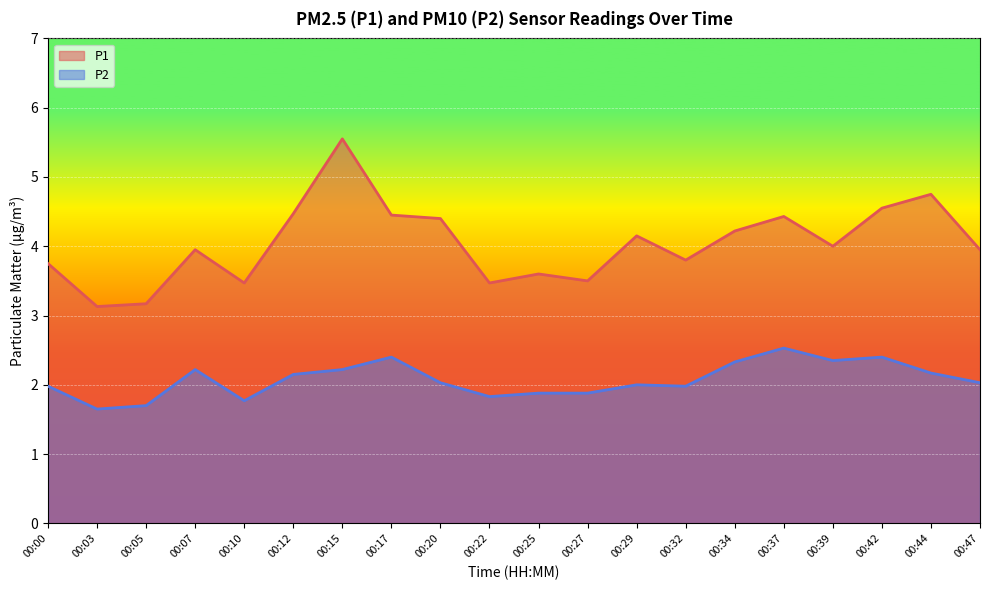

Between 00:07 and 00:47, which is larger?

00:07